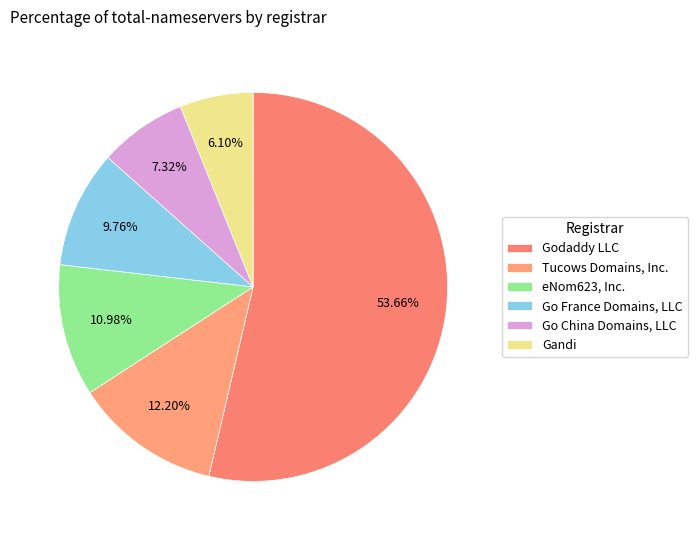

Is Go France Domains, LLC the majority of the pie?

No